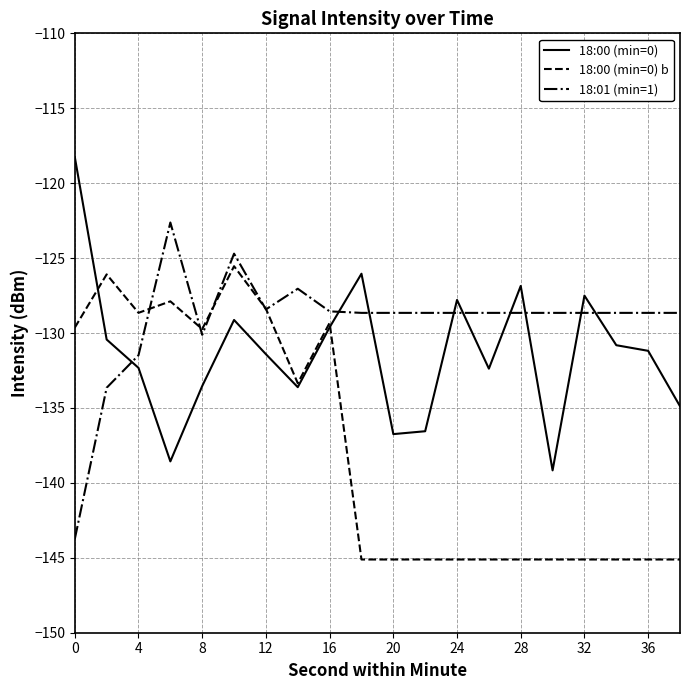

How many lines are shown in the chart?

3